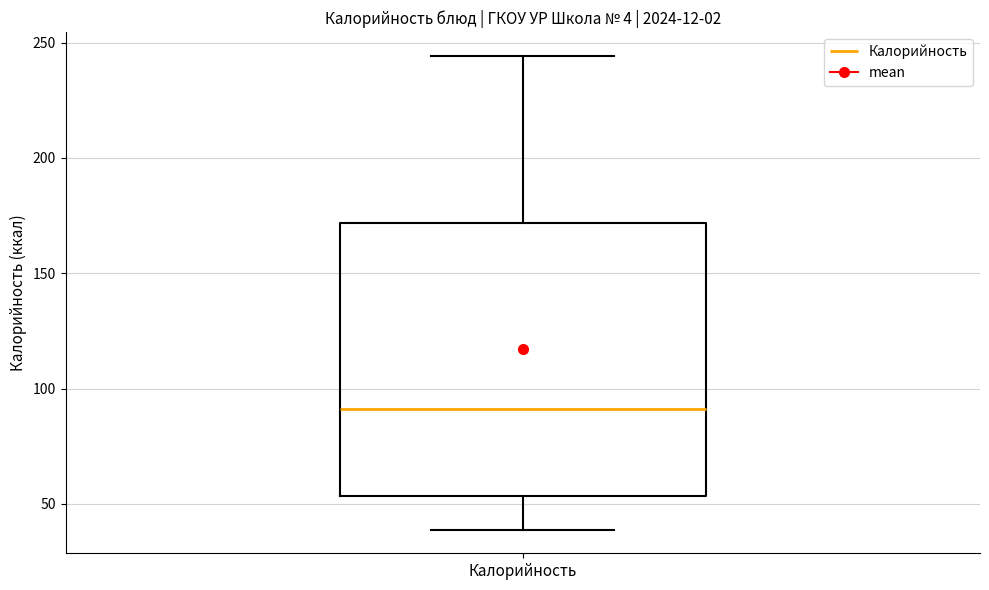

Read this box plot against the y-axis: the position of the median line, the range covered by the box, and the ends of both whiskers. The values are not printed on the chart, so give them approximately, as read against the axis.

median 90, box 55 to 170, whiskers 40 to 245